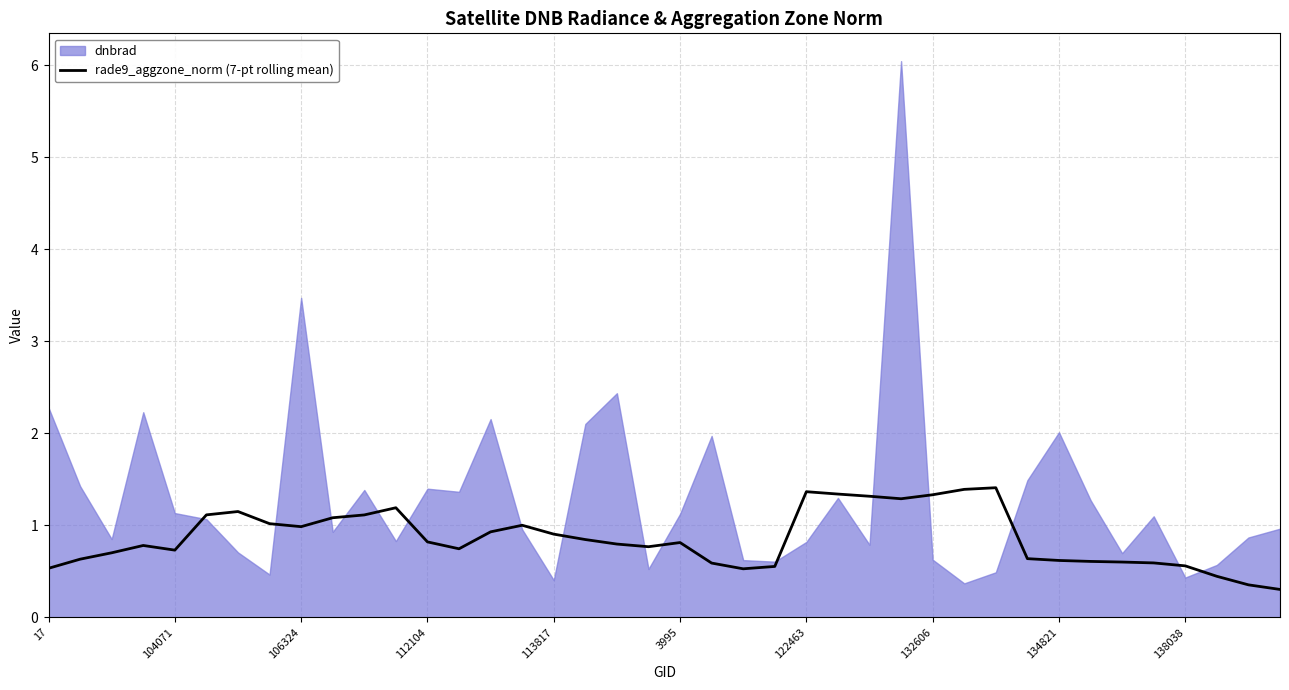

True or false: the data has more than 0 interior local peaks.

True